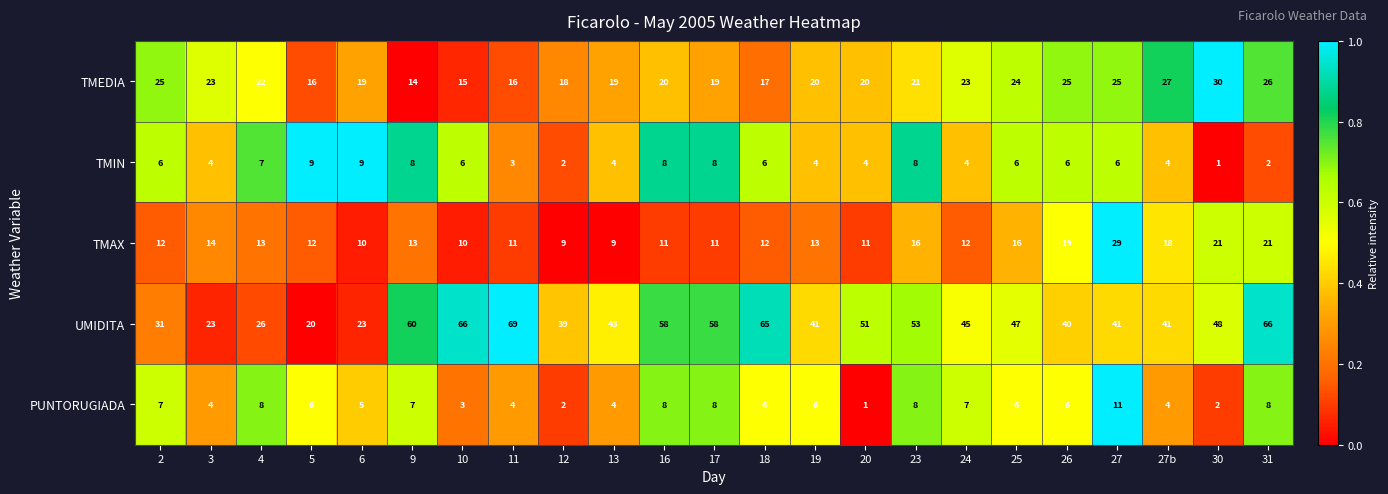

The value of UMIDITA at 16 is 31. True or false?

False